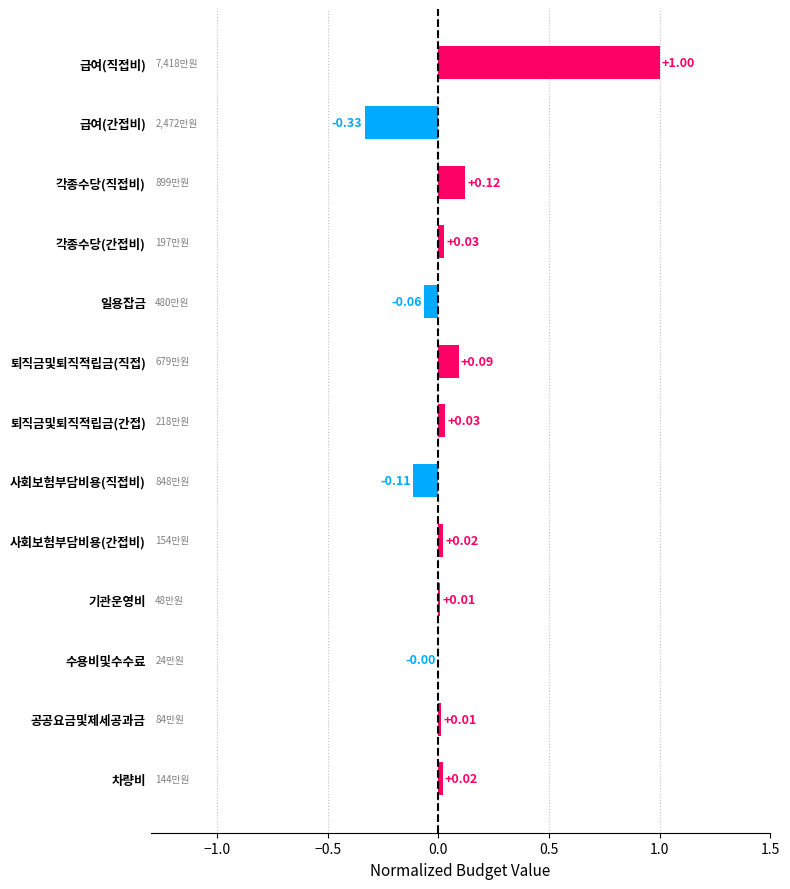

Which category has the highest value across all series?

급여(직접비)